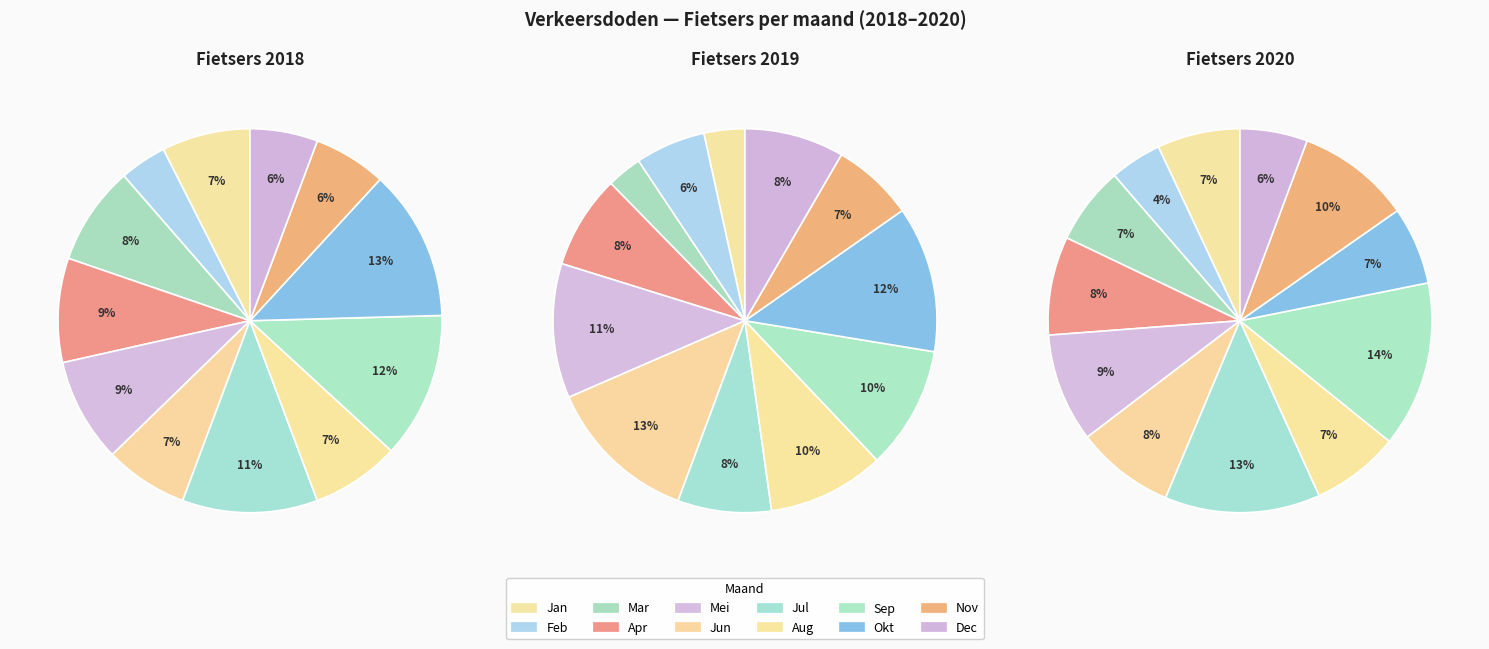

Count the number of slices in the pie.

12